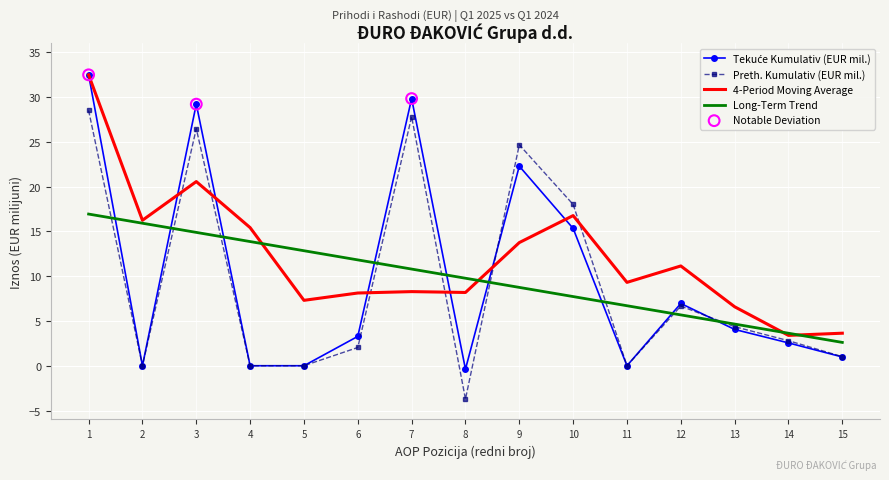

Is the value of Preth. Kumulativ (EUR mil.) at 13 greater than the value of 4-Period Moving Average at 1?

No